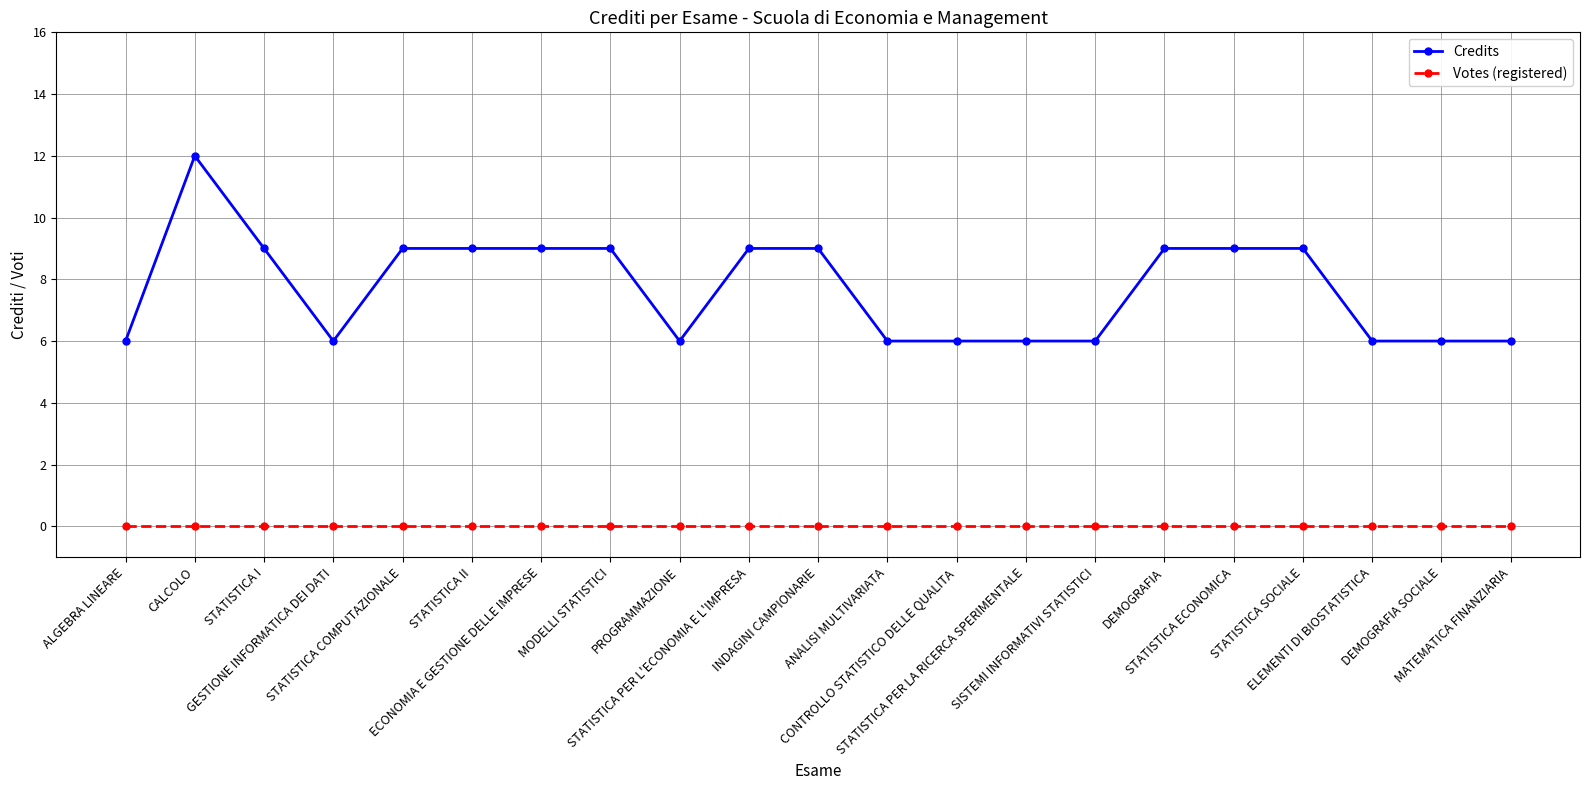

True or false: Credits and Votes (registered) cross at least once.

False